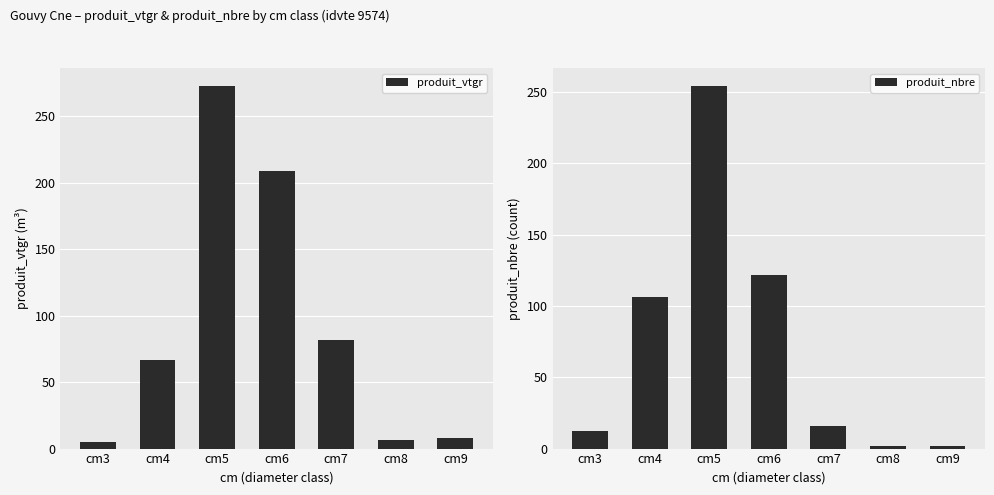

What is the greatest value displayed?

272.5